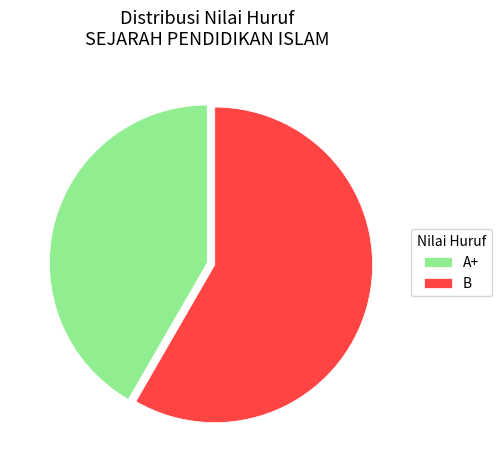

Do B and A+ together represent more than half of the pie?

Yes